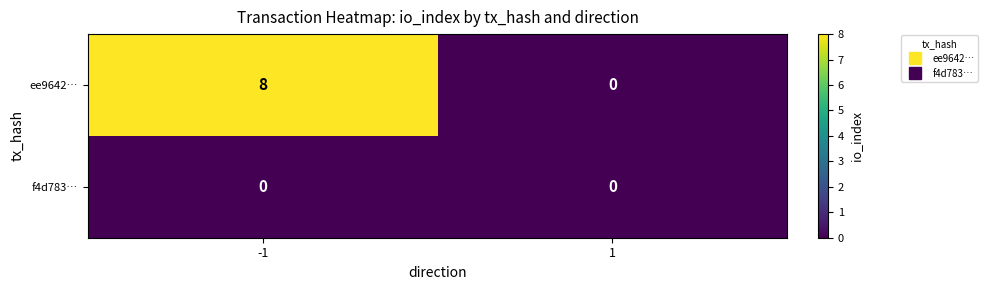

At which category is the sum across all series the highest?

-1